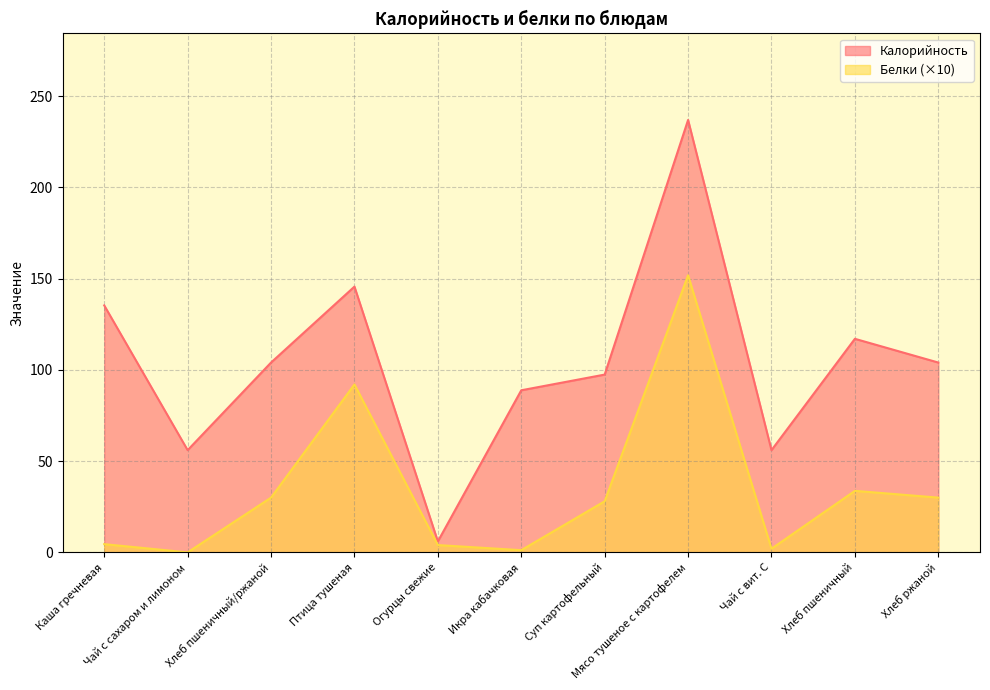

Which series has the largest total across all categories?

Калорийность